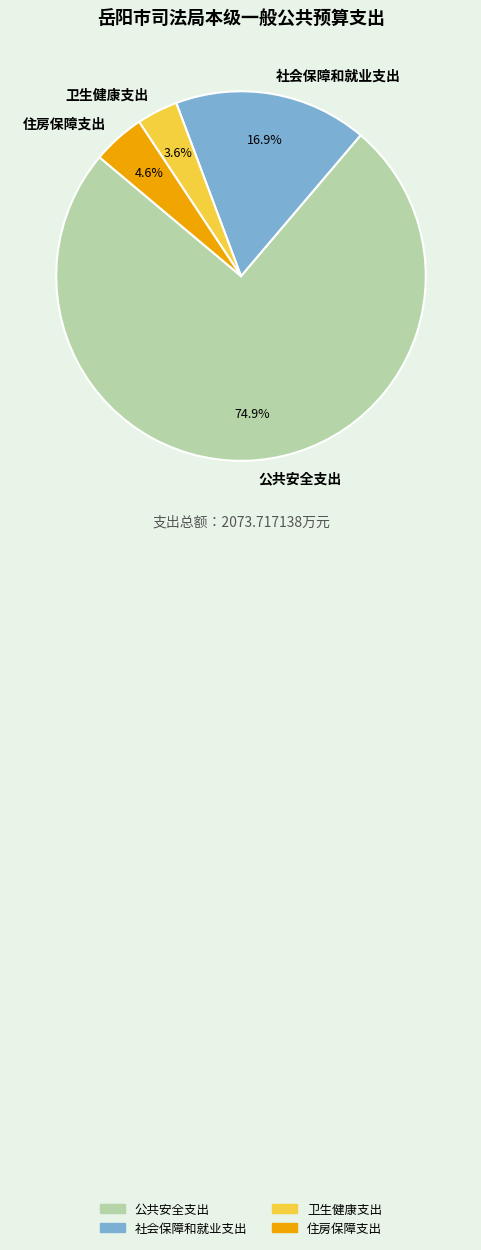

What is the largest slice in the pie chart?

公共安全支出